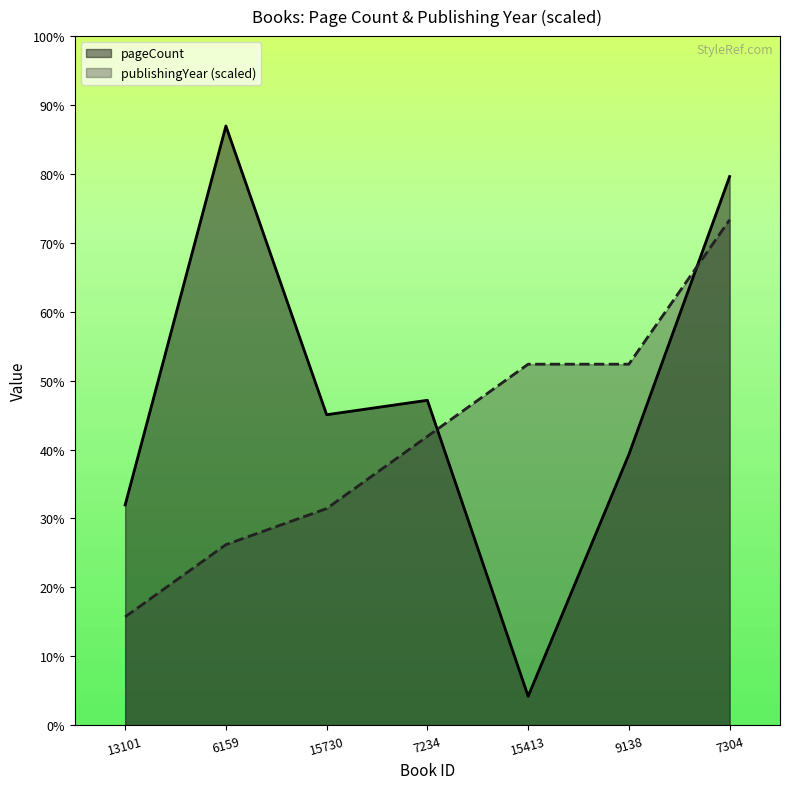

What is the label of the 7th point from the left?

7304